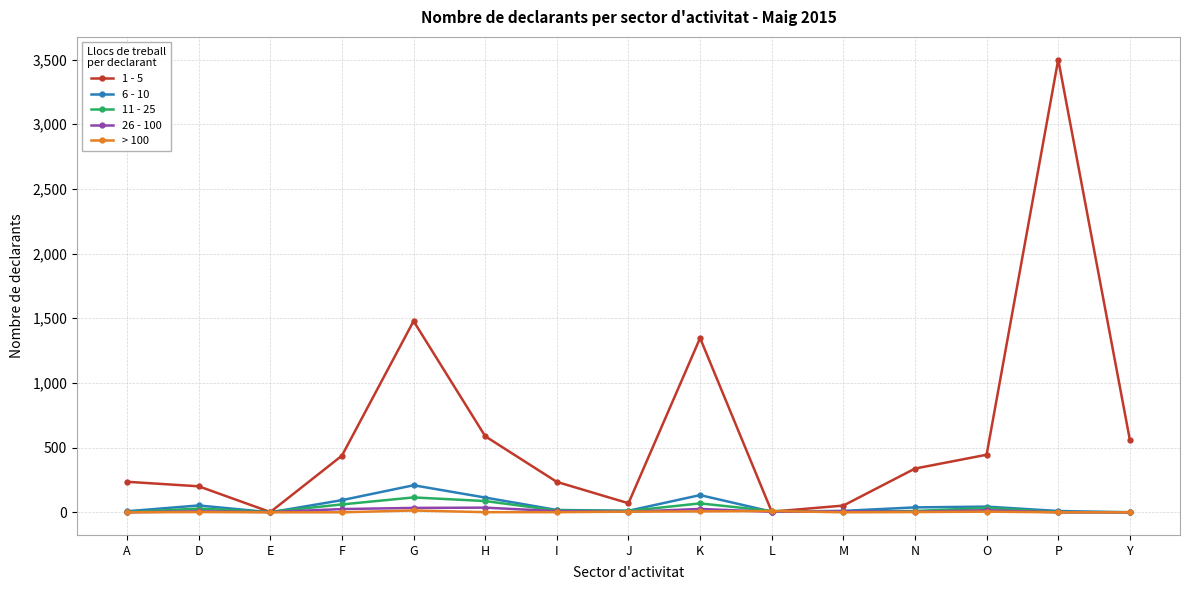

The value of 1 - 5 at O is 752. True or false?

False